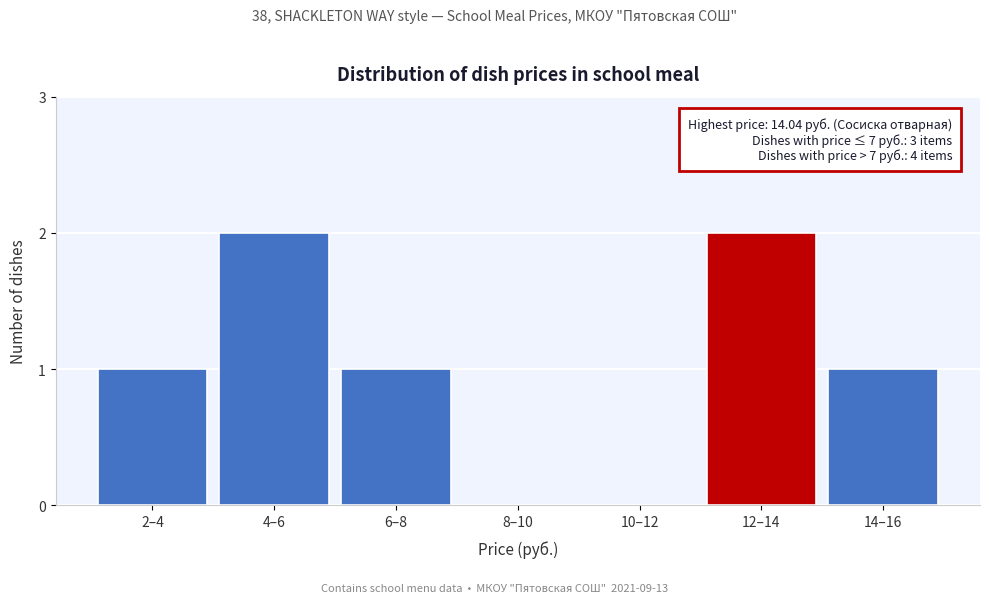

Reading left to right, list all the values displayed in this chart.

2–4=1	4–6=2	6–8=1	8–10=0	10–12=0	12–14=2	14–16=1